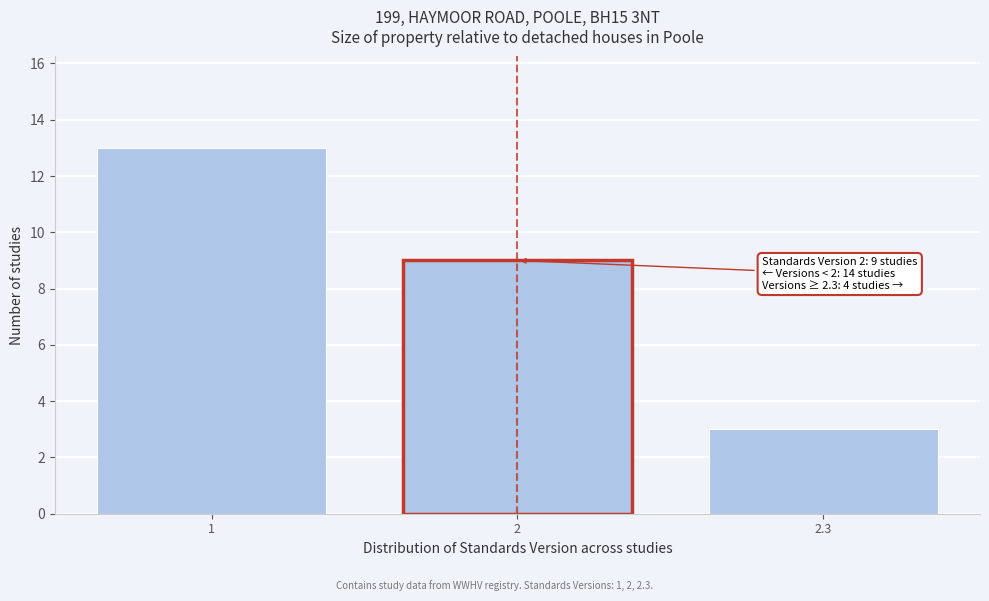

Reading left to right, transcribe all the data shown in this chart.

13	9	3